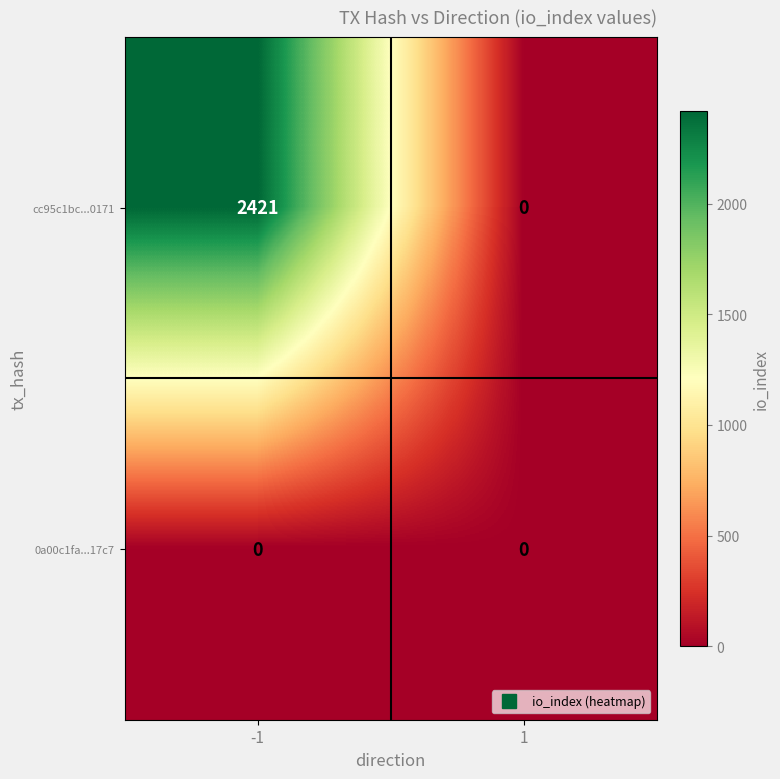

At which category does the chart reach its peak across all series?

-1